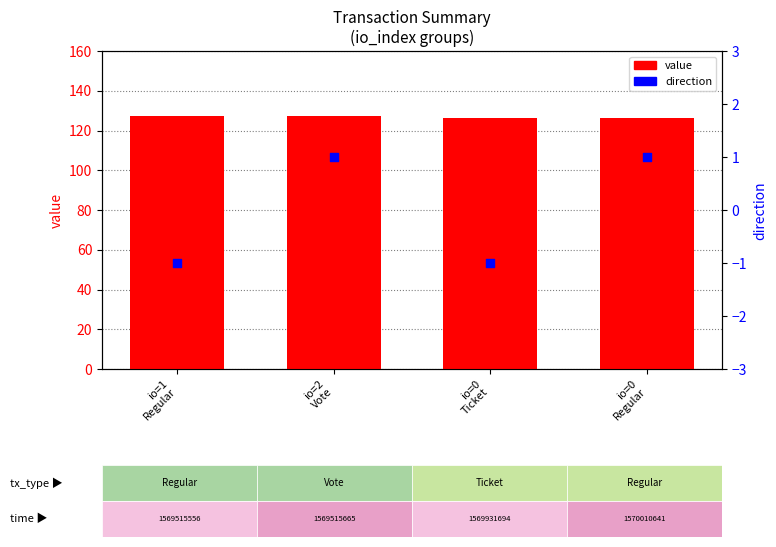

What is the total value across all series at io=2
Vote?

128.2